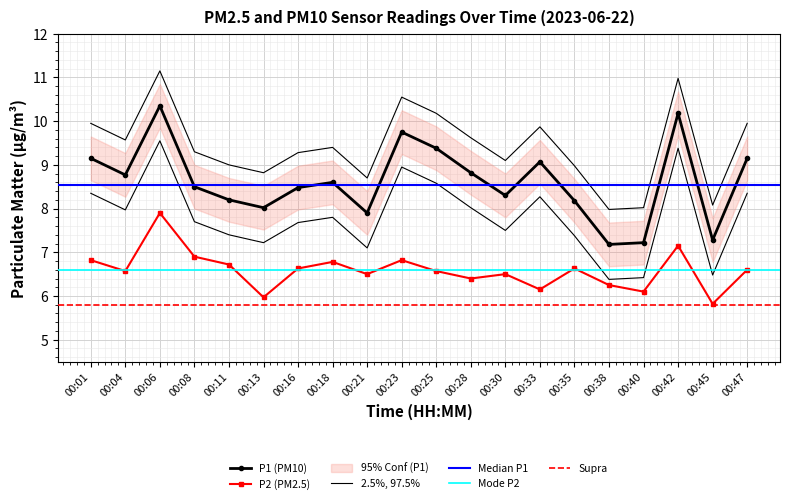

True or false: P2 and P1 cross at least once.

False